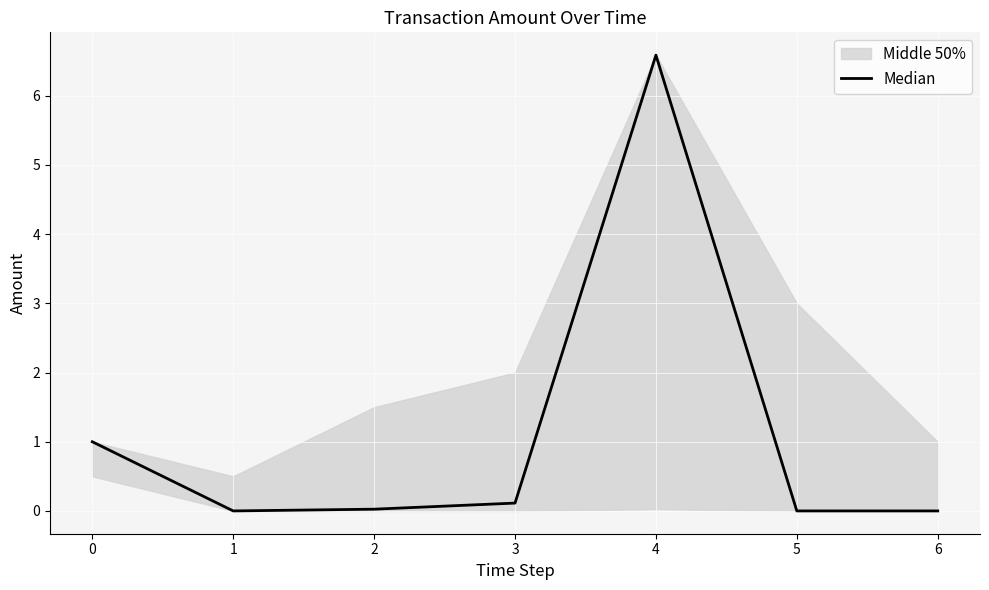

List the labels in order of value, smallest first.

1, 6, 5, 2, 3, 0, 4